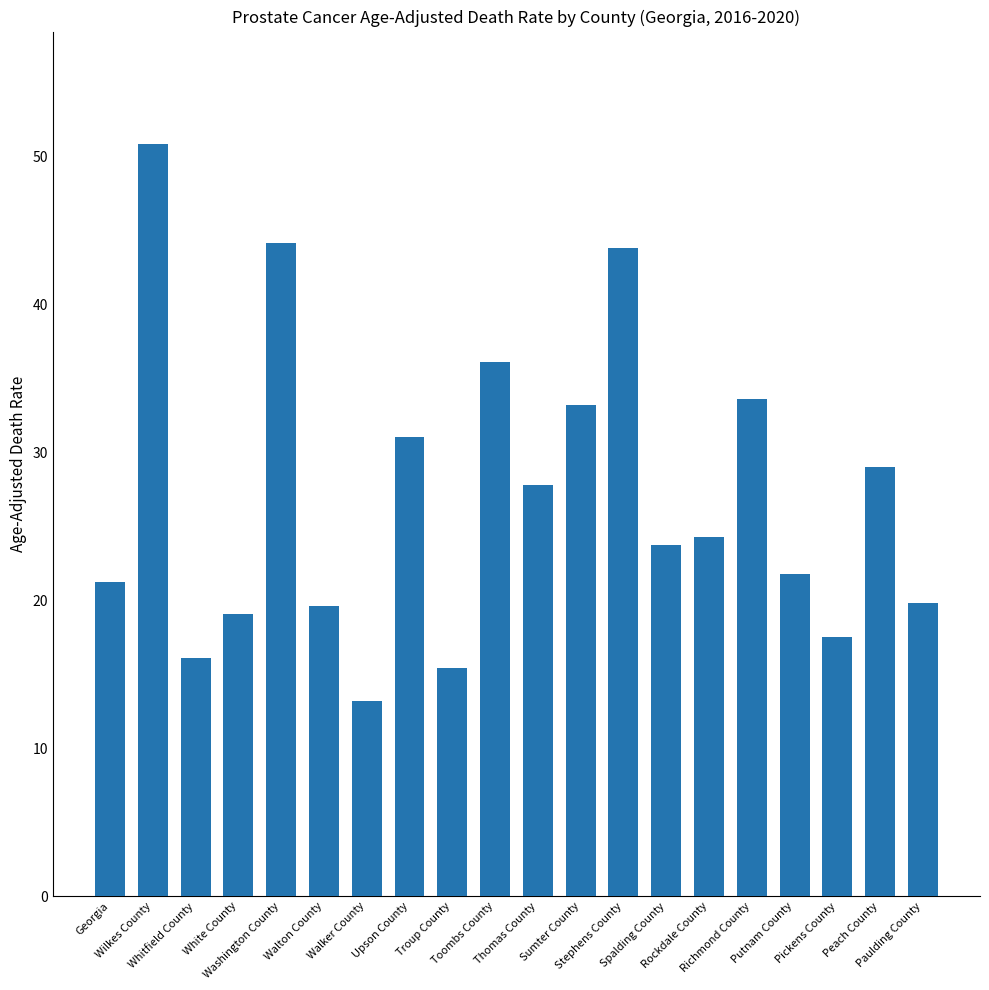

How many data points are above 24?

10